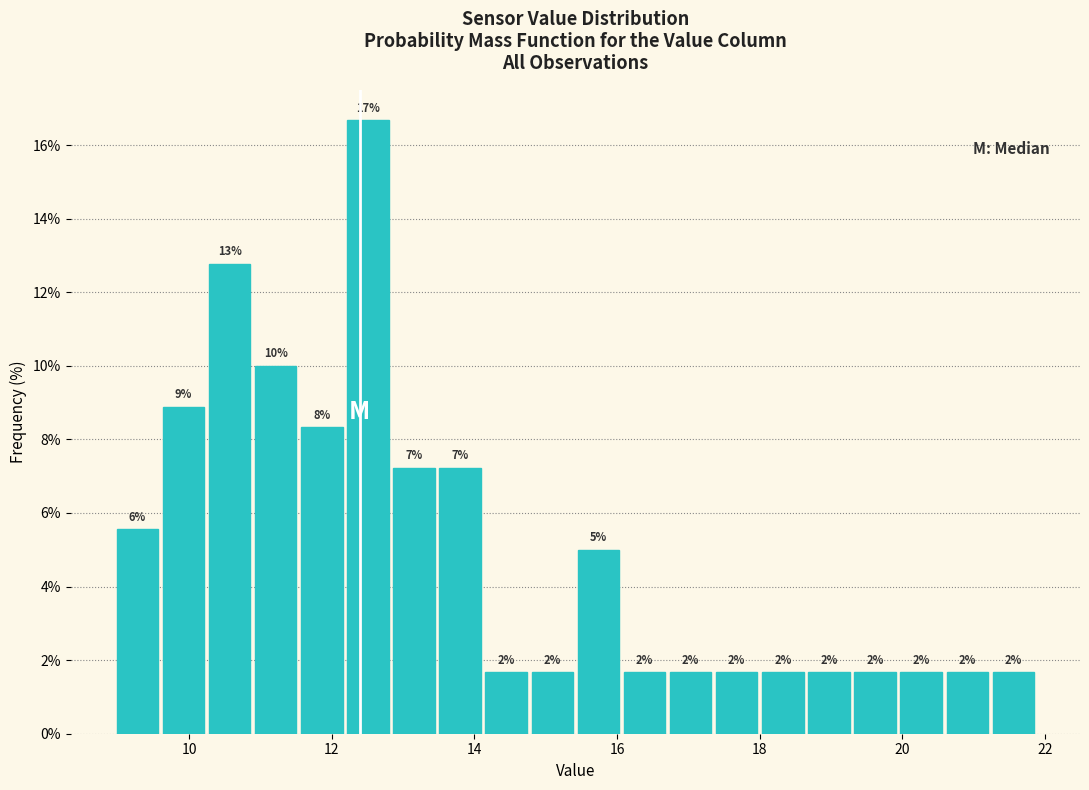

Around what value on the x-axis is the tallest bar? Give the approximate position of its centre, as read against the axis.

12.6